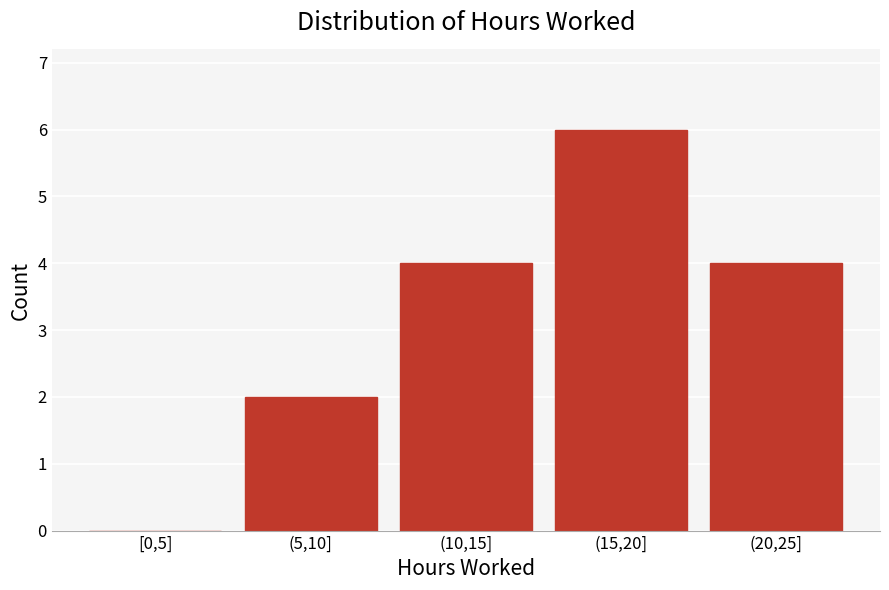

Reading right to left, what are all the values shown in this chart?

(20,25]=4	(15,20]=6	(10,15]=4	(5,10]=2	[0,5]=0